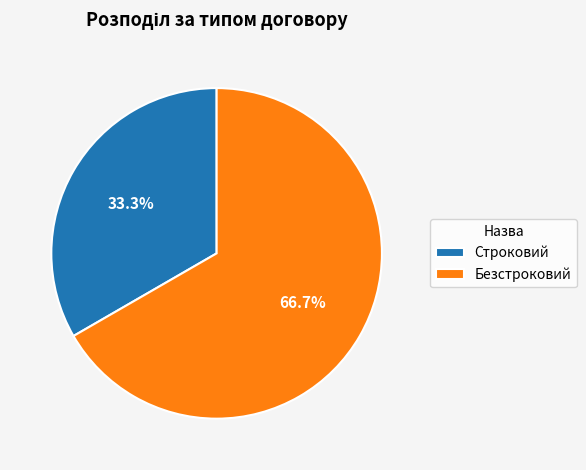

What percentage do Строковий and Безстроковий together represent?

100.0%